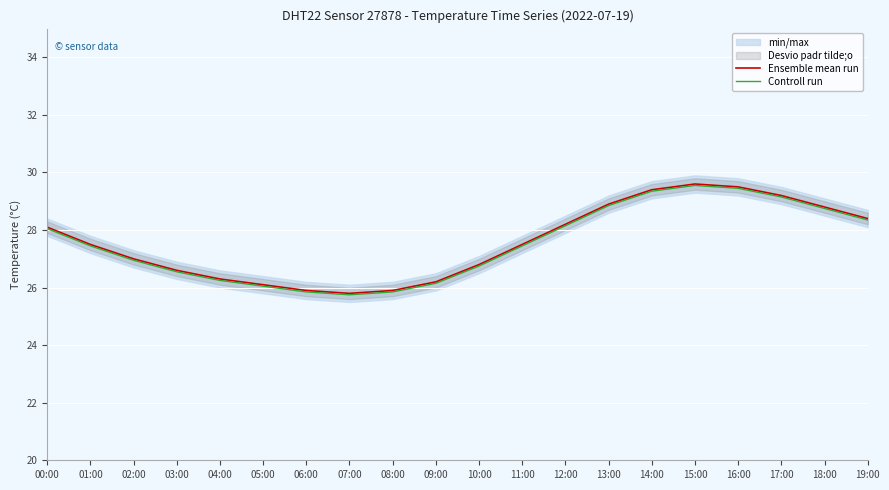

What is the difference between the Controll run values at 14:00 and 03:00?

2.8